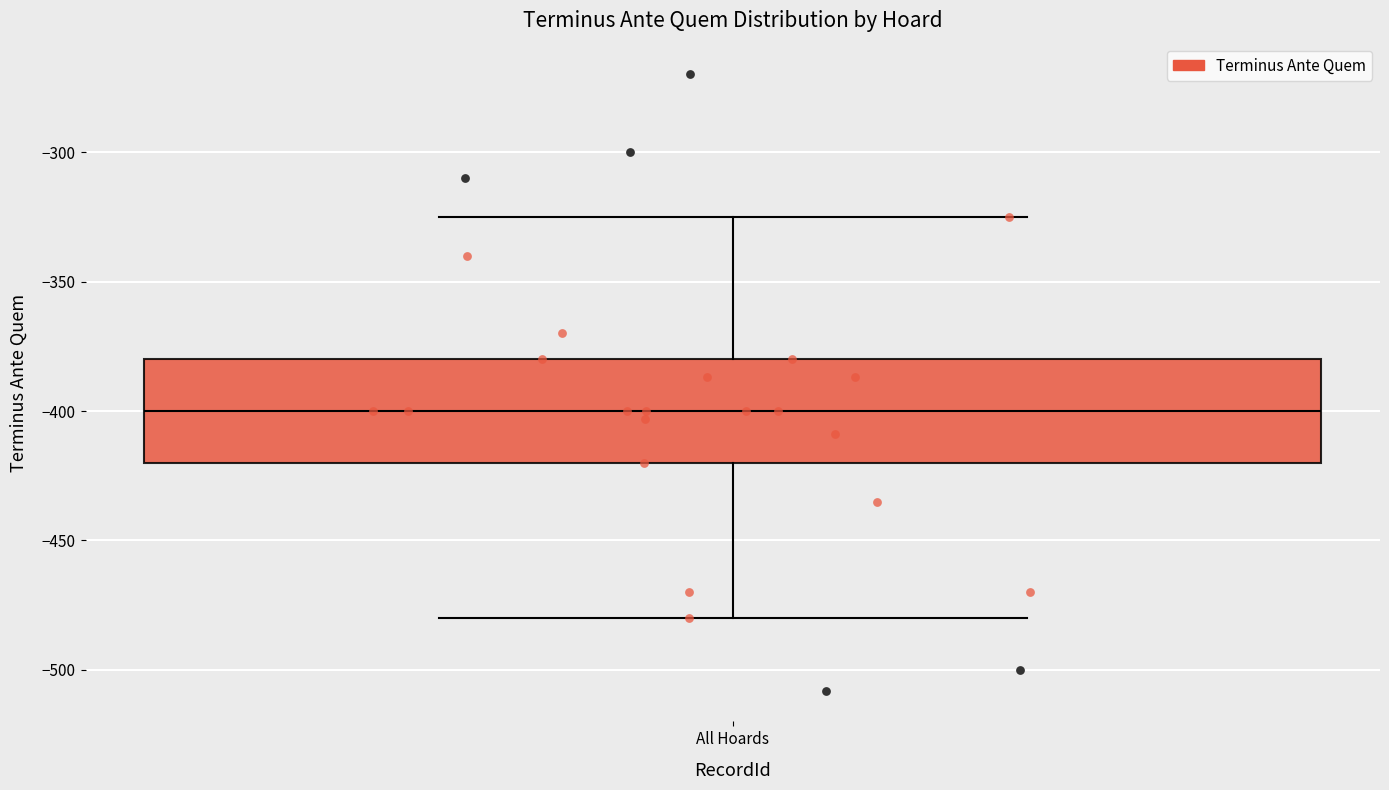

Transcribe this box plot: give where the median line is, the range the box spans, and where the two whiskers end, as read against the y-axis. The values are not printed on the chart, so give them approximately, as read against the axis.

median -400, box -420 to -380, whiskers -480 to -325